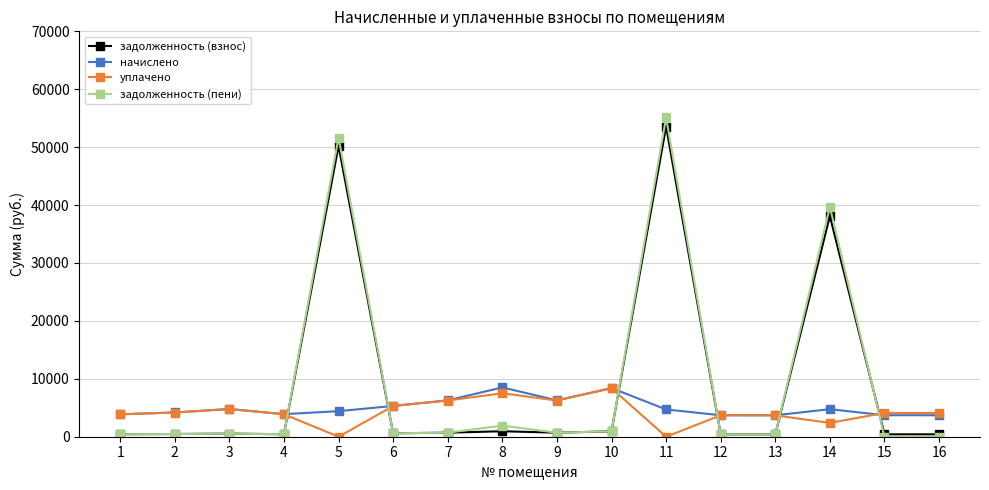

What is the average value of the задолженность (пени) series?

9625.8